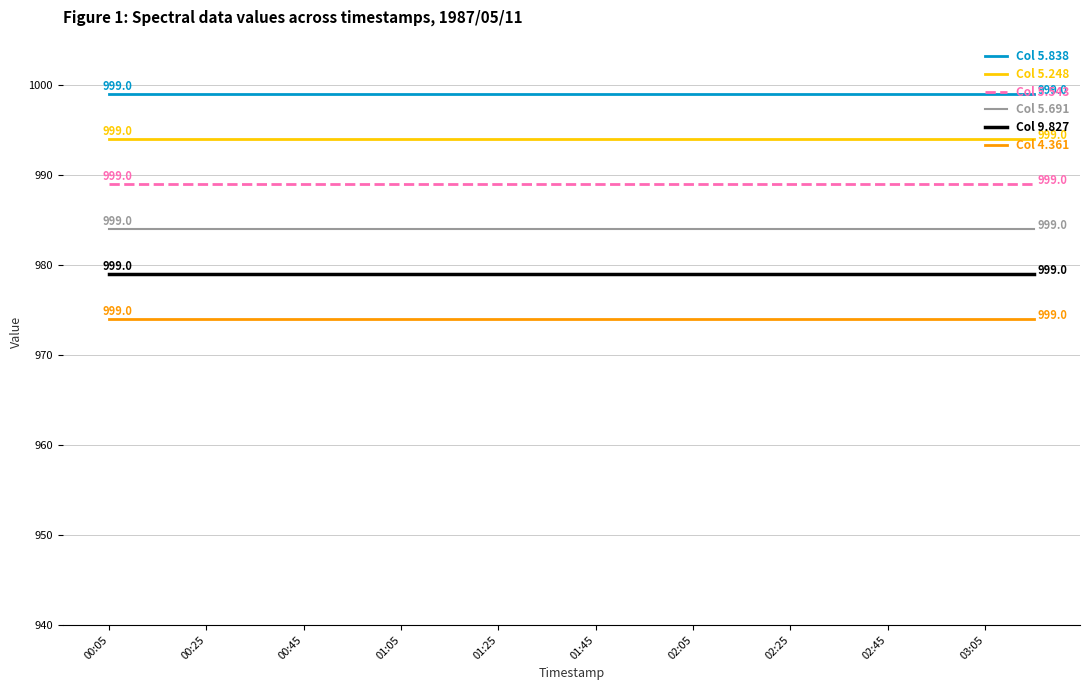

Rank the series by their average value, from highest to lowest.

Col 5.838, Col 5.248, Col 5.543, Col 5.691, Col 9.827, Col 4.361